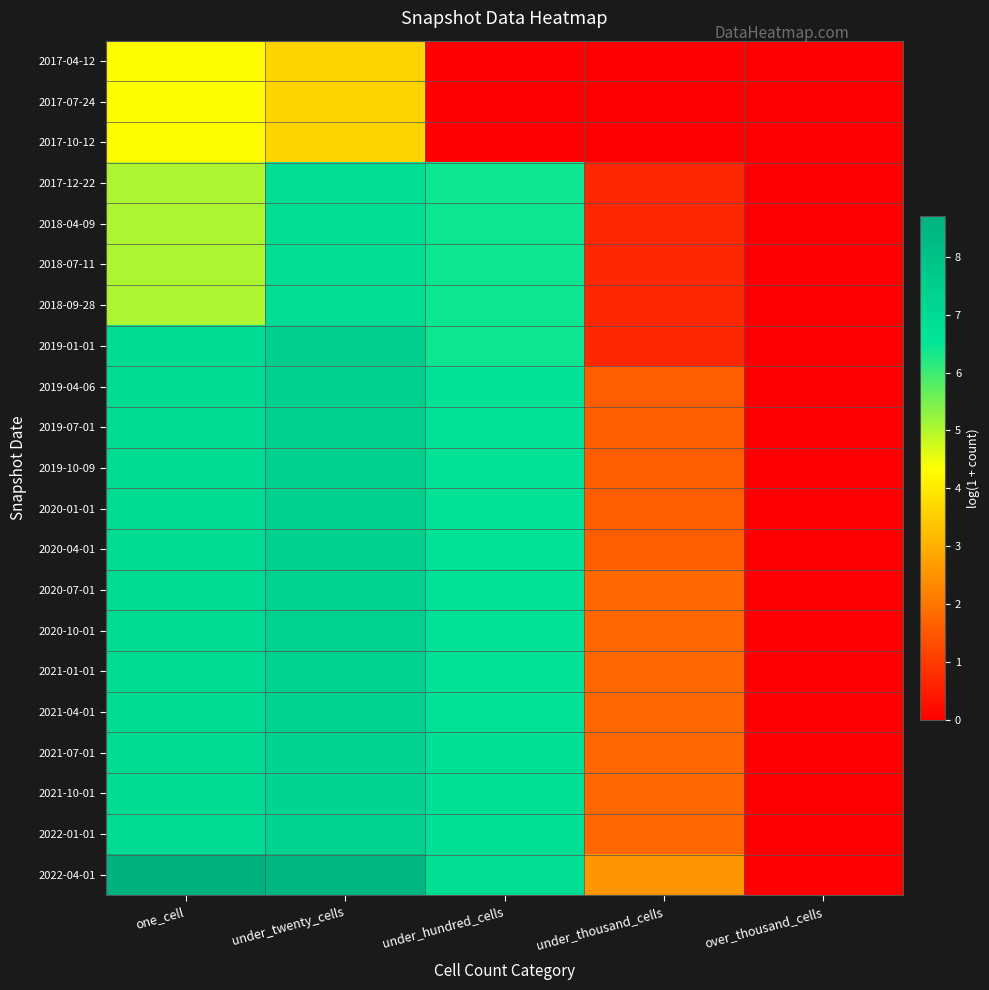

What is the total value across all series at under_hundred_cells?

119.2